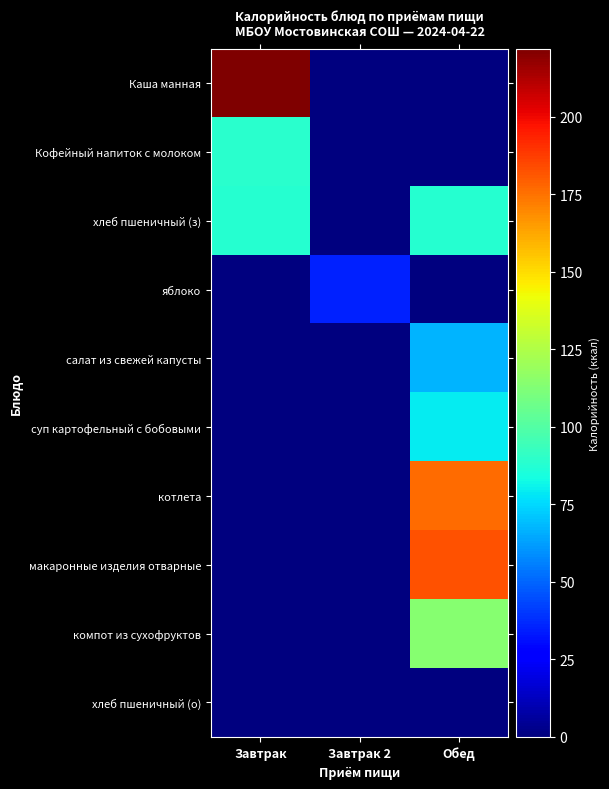

List the series in order of their peak value, highest first.

Каша манная, макаронные изделия отварные, котлета, компот из сухофруктов, Кофейный напиток с молоком, хлеб пшеничный (з), суп картофельный с бобовыми, салат из свежей капусты, яблоко, хлеб пшеничный (о)